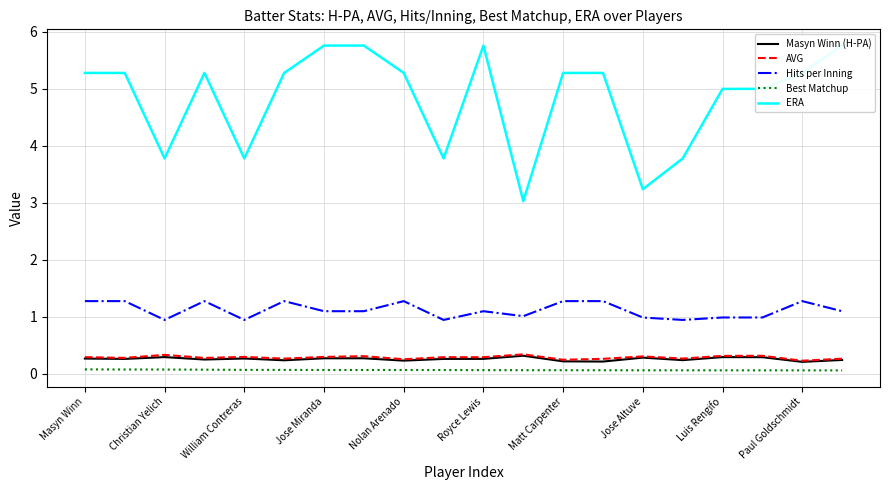

Which series has the largest range (max minus min)?

ERA